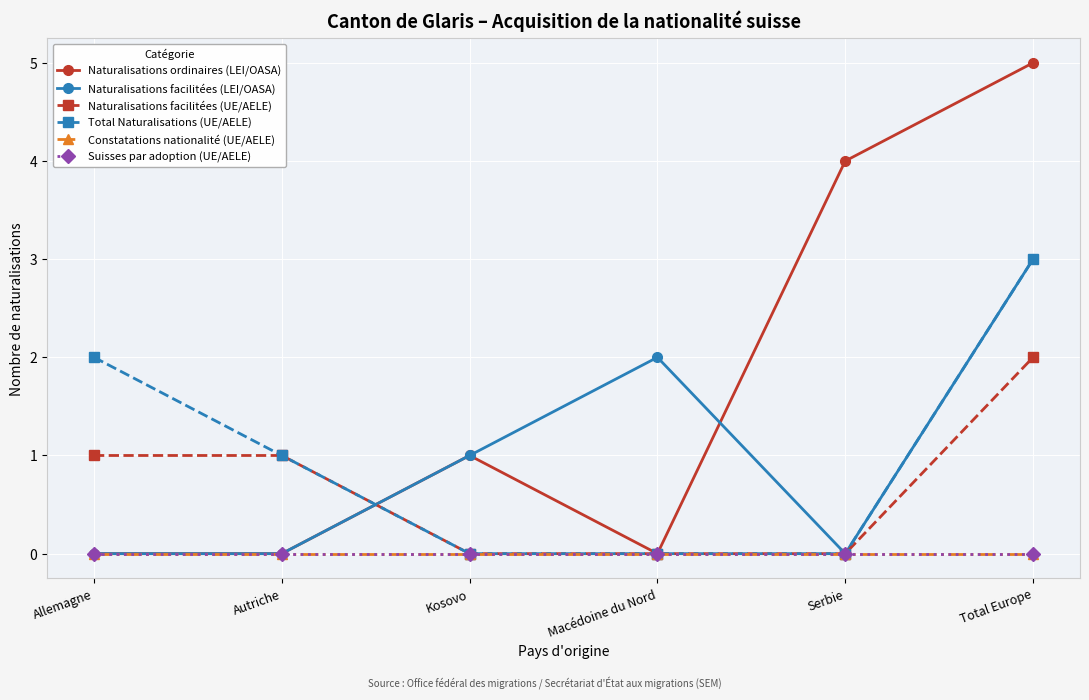

Where does the Total Naturalisations (UE/AELE) series first go above 1?

Allemagne